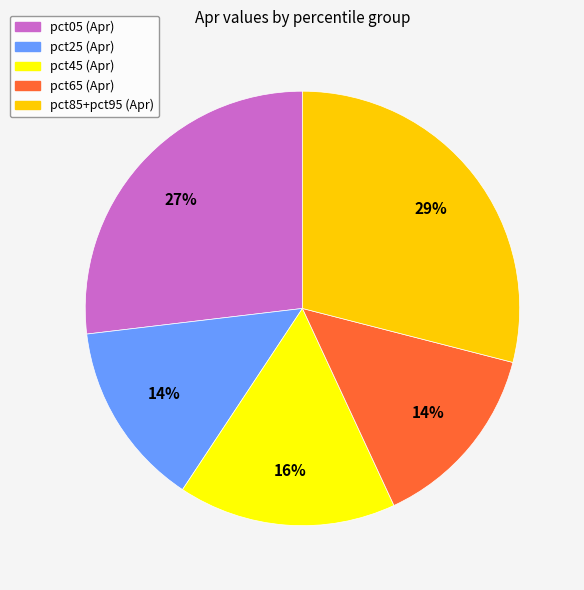

Is there any slice that represents more than half of the pie?

No